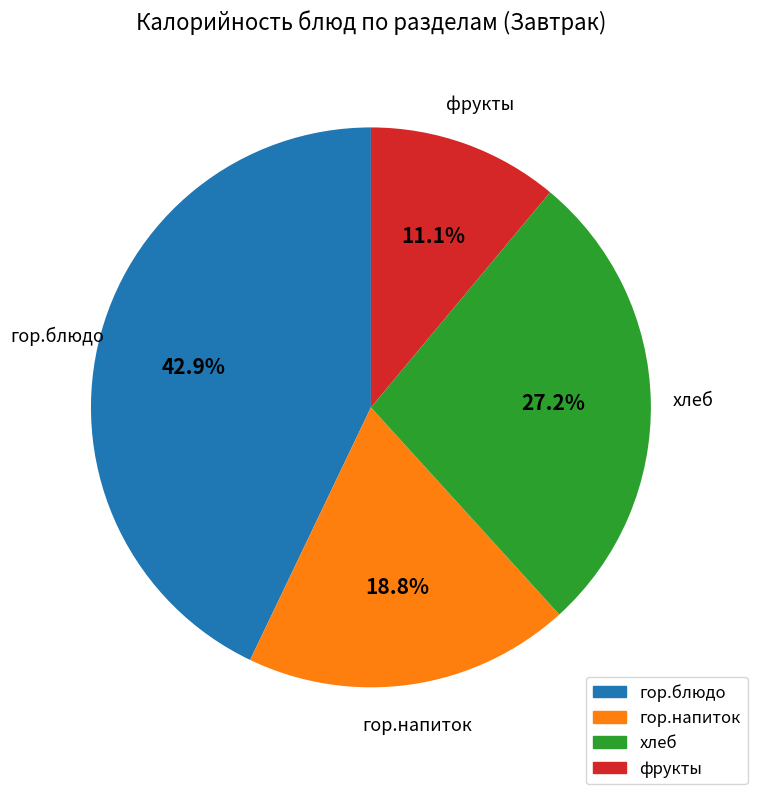

To the nearest percent, what is the difference between the гор.блюдо and гор.напиток slice percentages?

24%